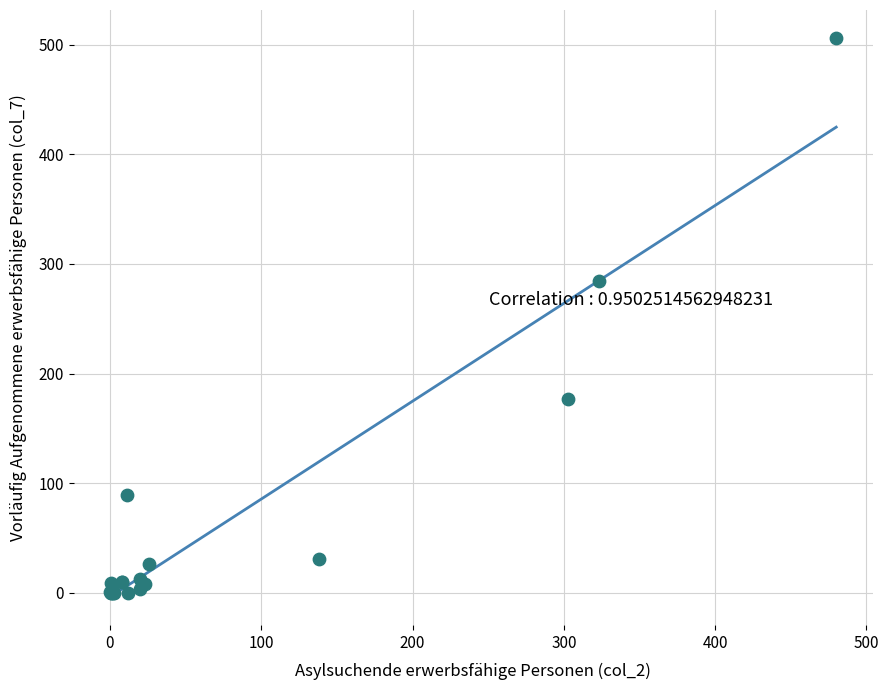

What Y value in the scatter plot is closest to 253?

284